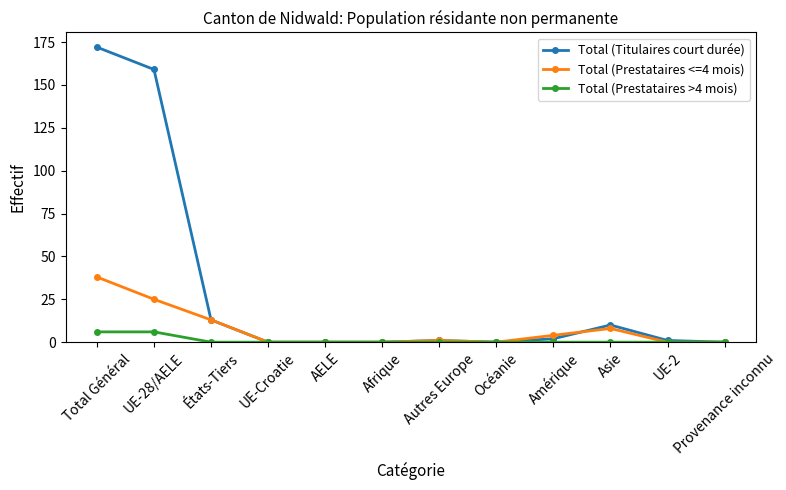

The Total (Titulaires court durée) series shows -84 at UE-Croatie. True or false?

False